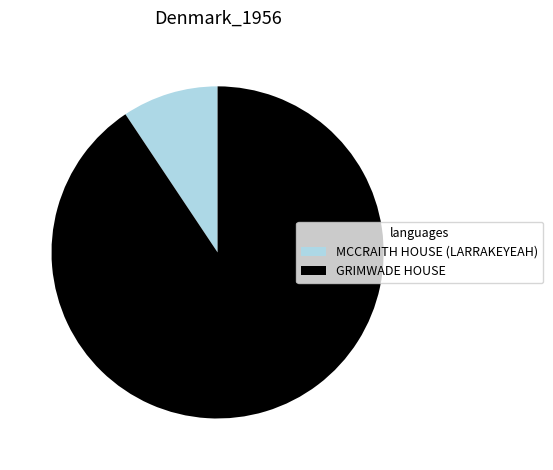

How many segments does this pie chart have?

2